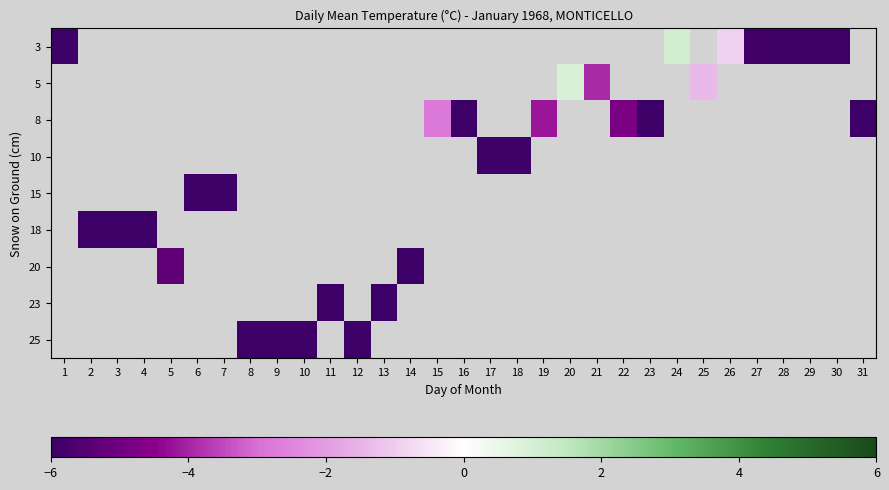

At how many categories does at least one series exceed -5?

8